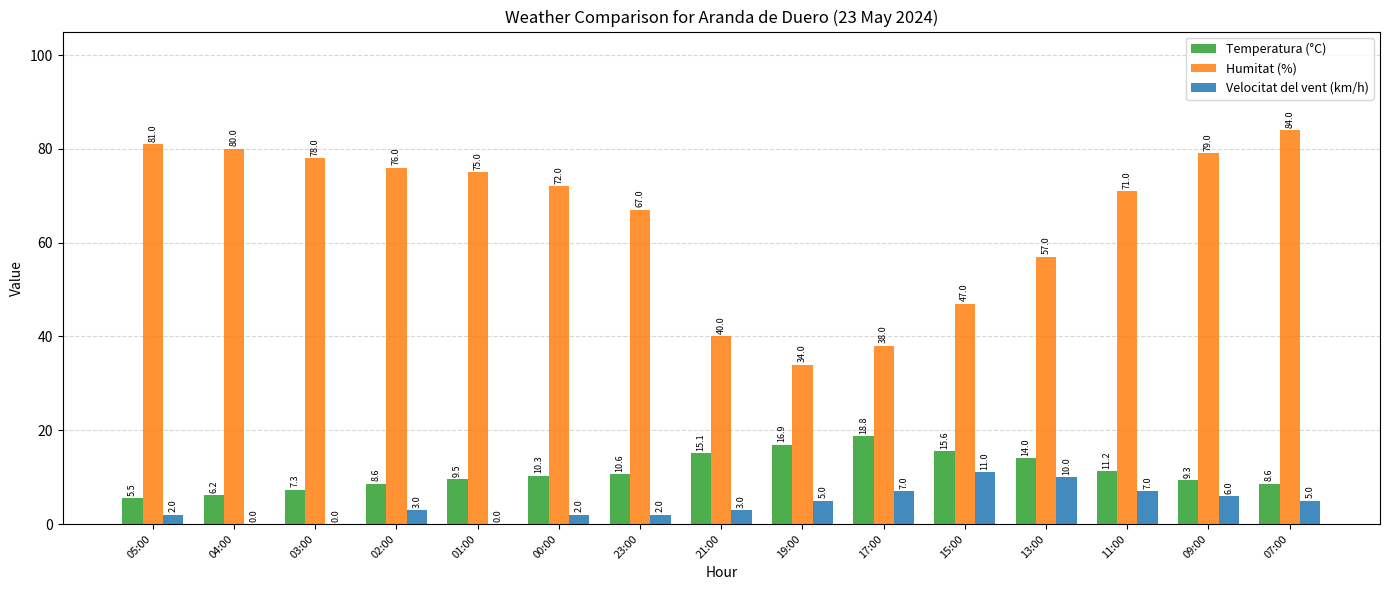

What is the sum of the Velocitat del vent (km/h) values at 00:00 and 11:00?

9.0